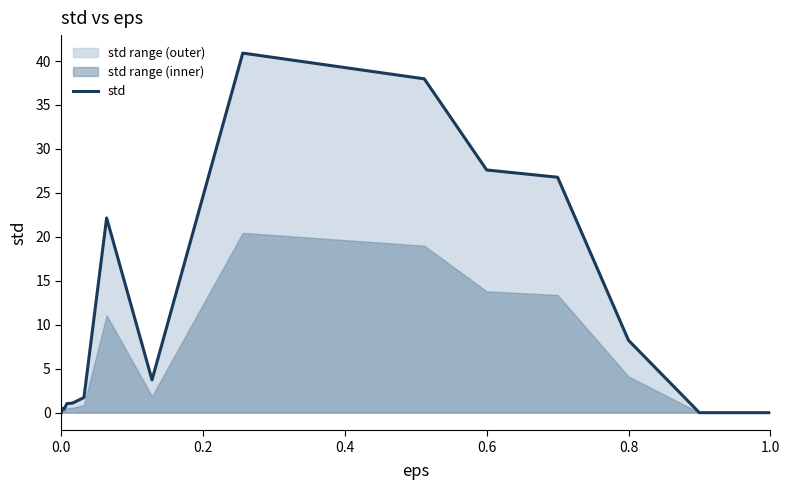

True or false: std has a value of 0.0 at 0.0.

True